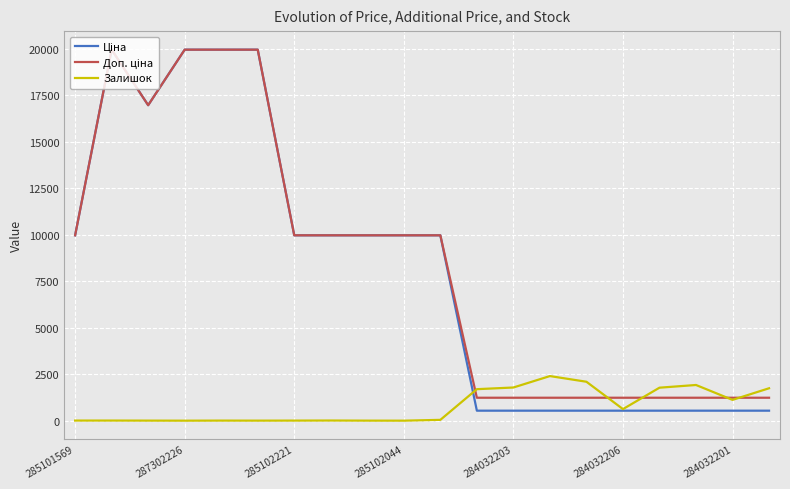

What is the maximum value shown in the chart?

19964.2